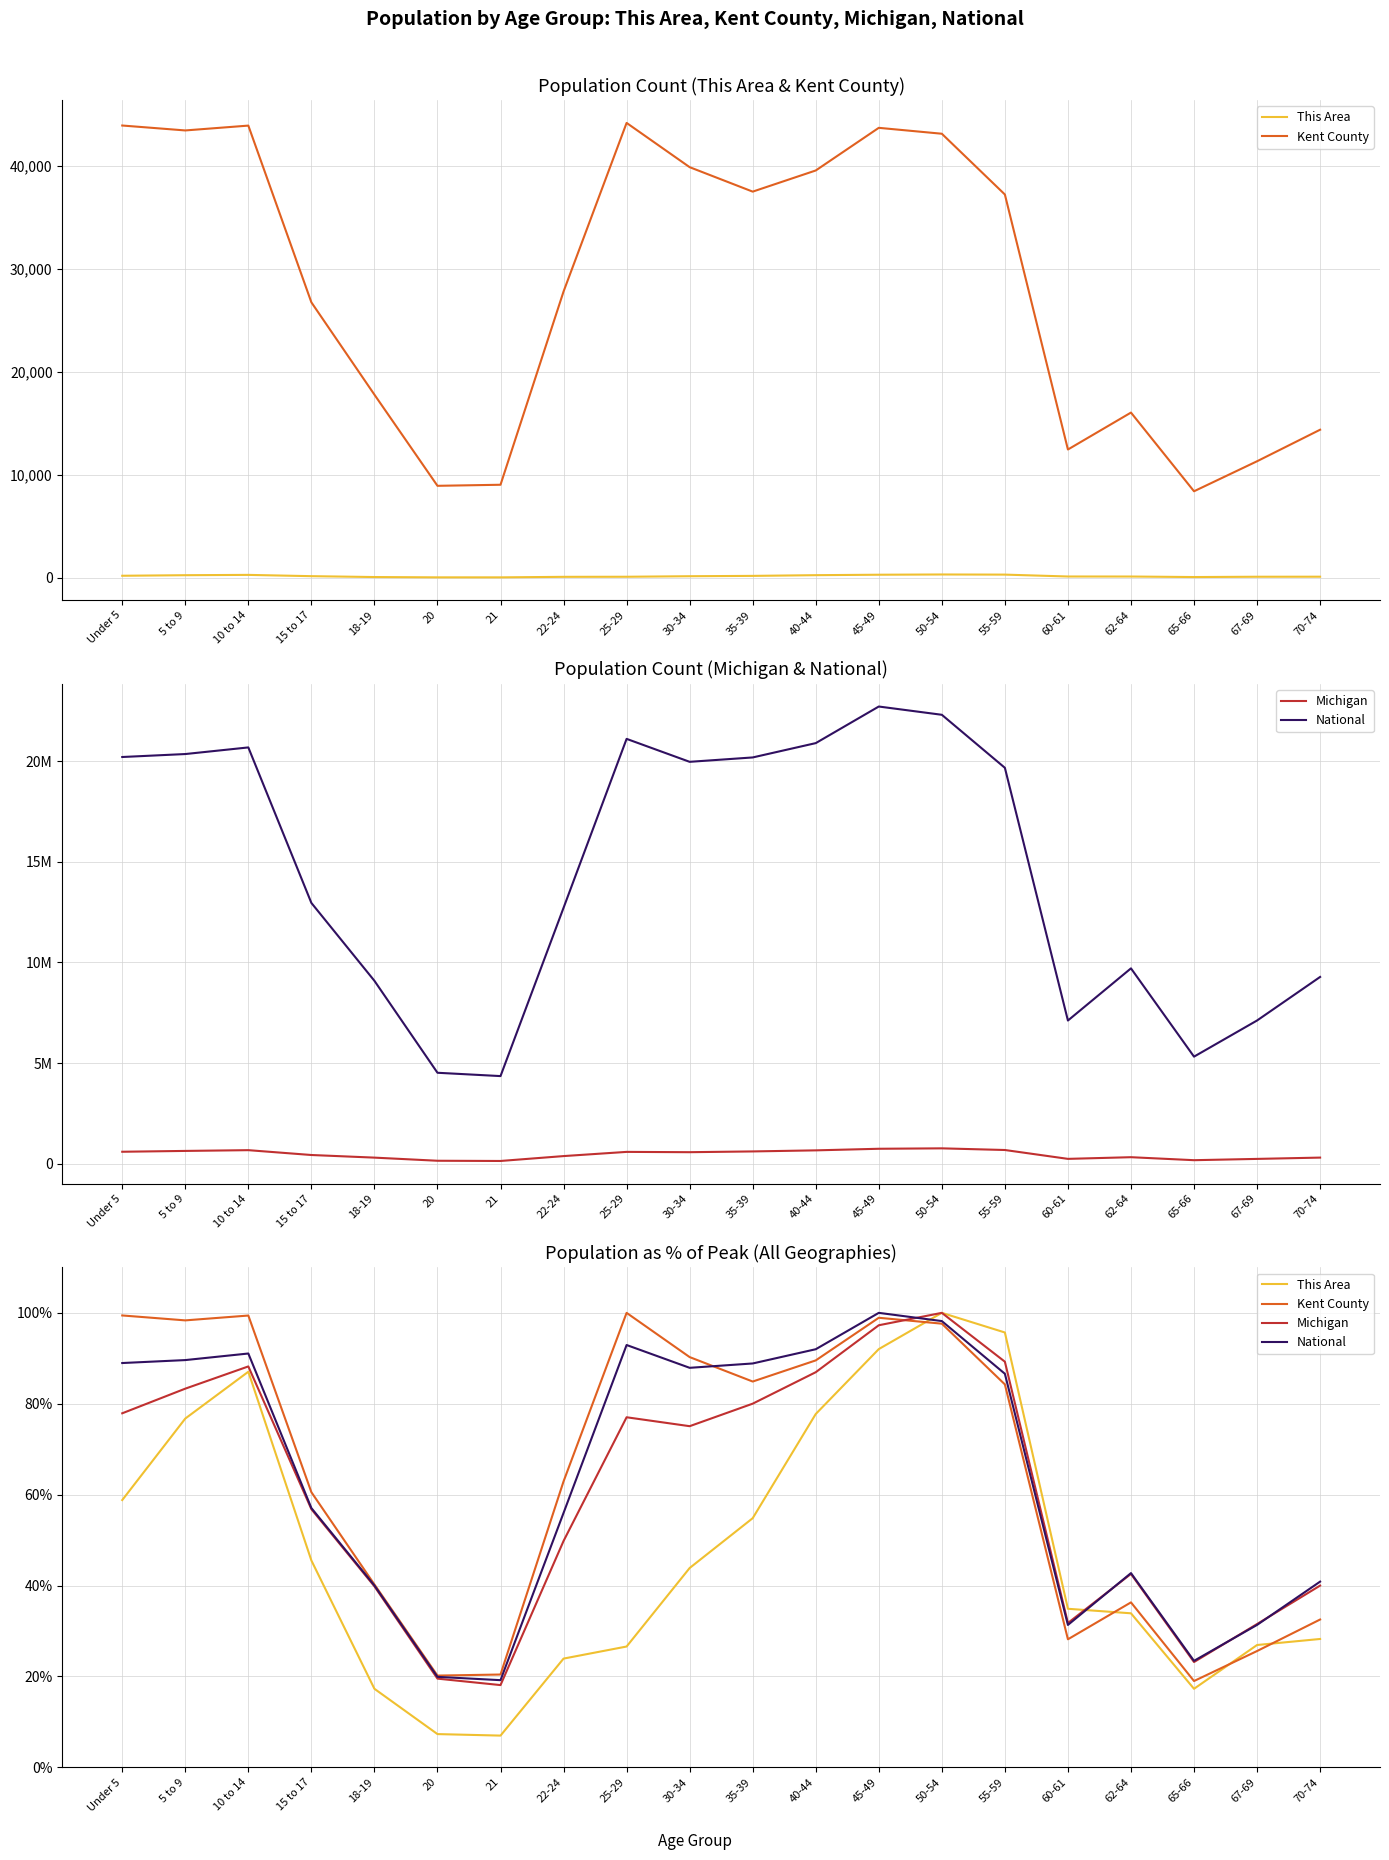

What is the greatest value displayed?

100.0